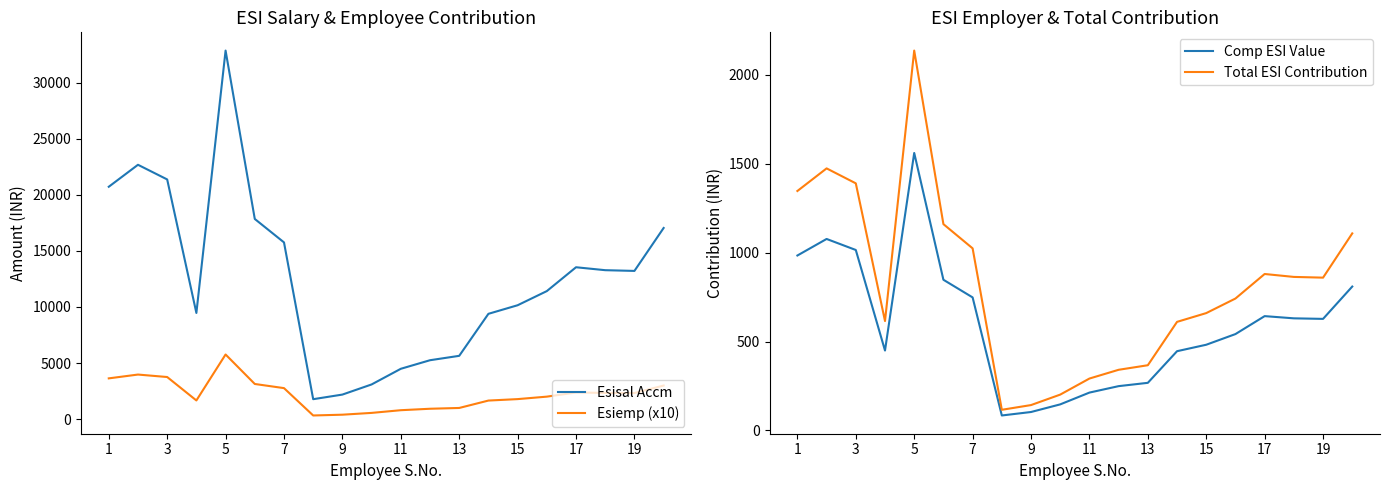

What is the maximum value for Comp ESI Value?

1561.2